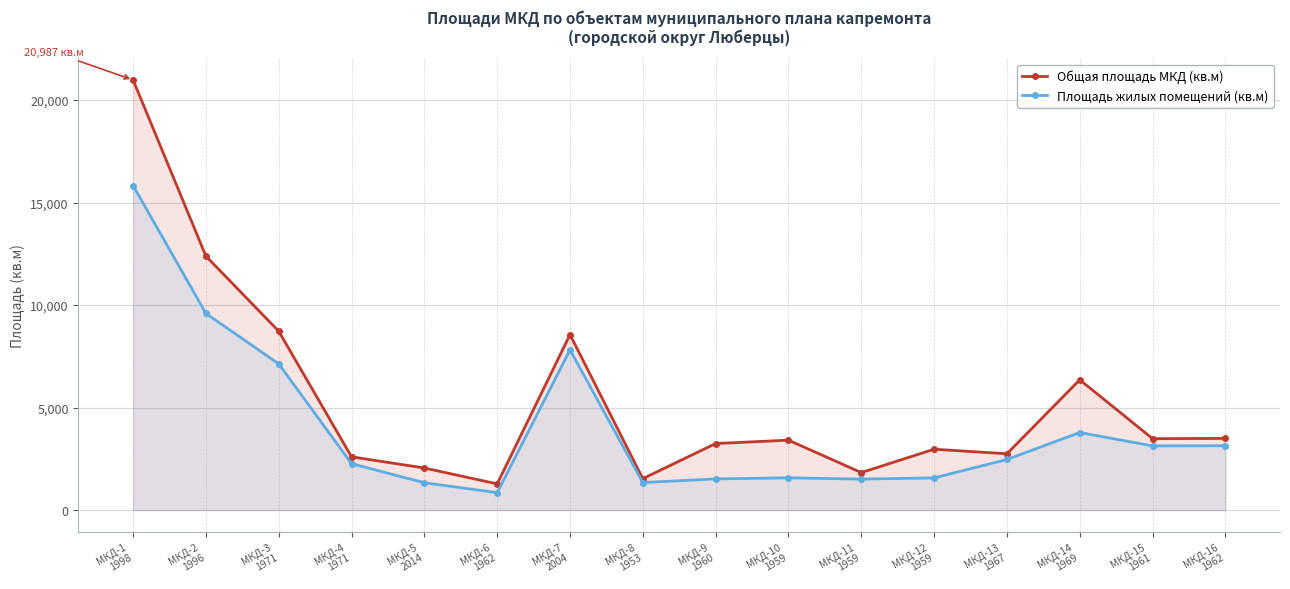

At which category does the chart reach its peak across all series?

МКД-1
1998